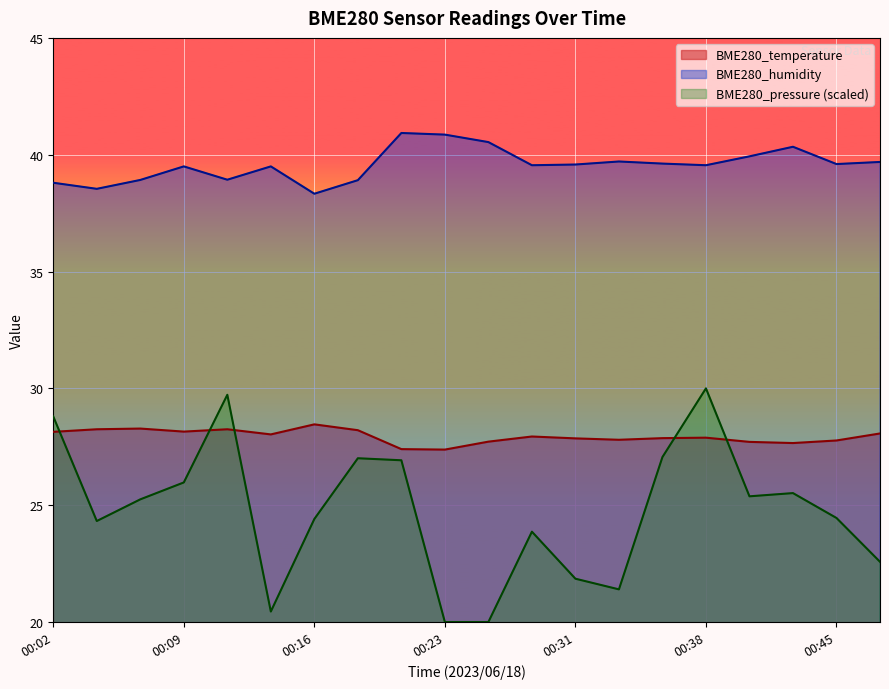

List the series in order of their overall mean, lowest first.

BME280_pressure (scaled), BME280_temperature, BME280_humidity